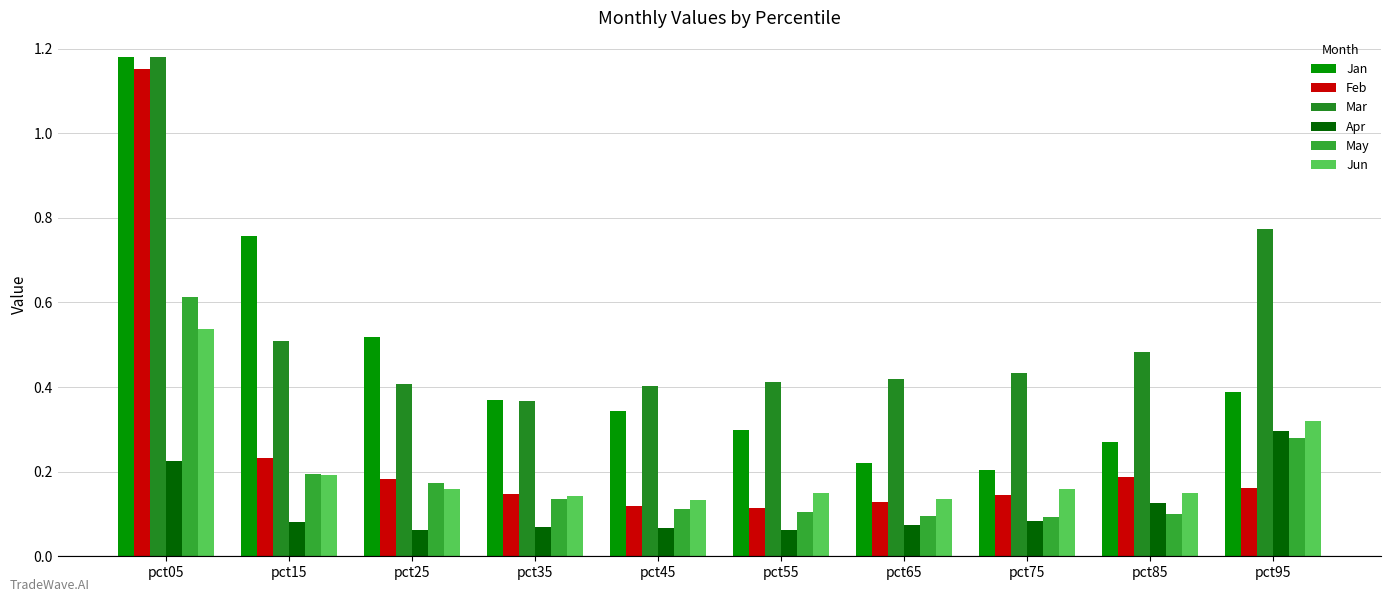

Are the bars grouped side by side (vs. stacked)?

Yes